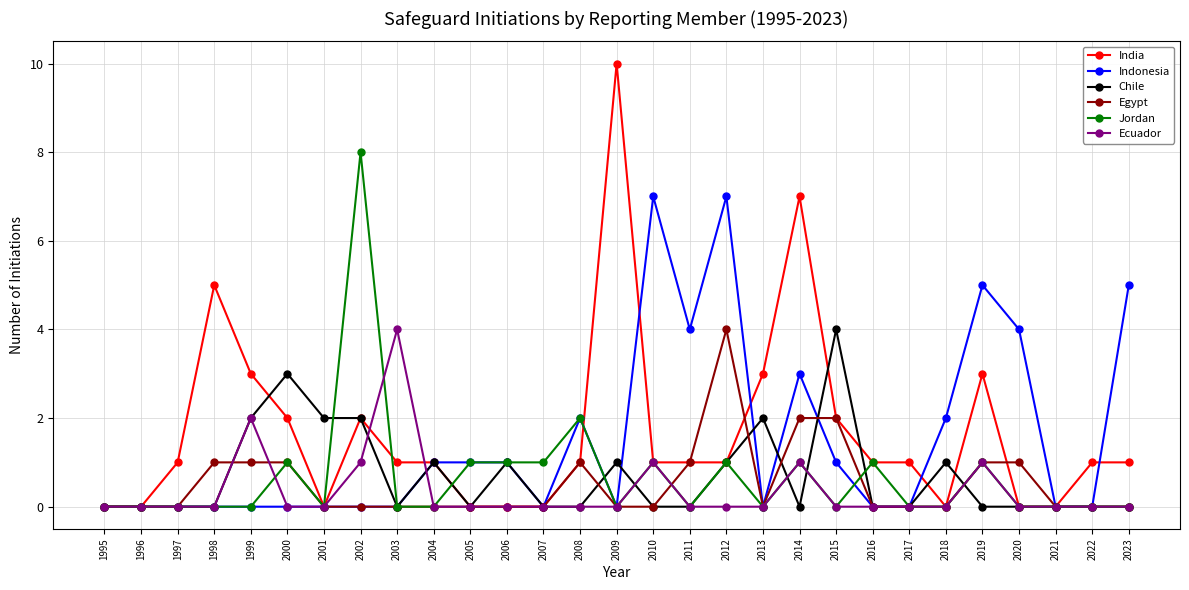

Count the number of categories in the chart.

29